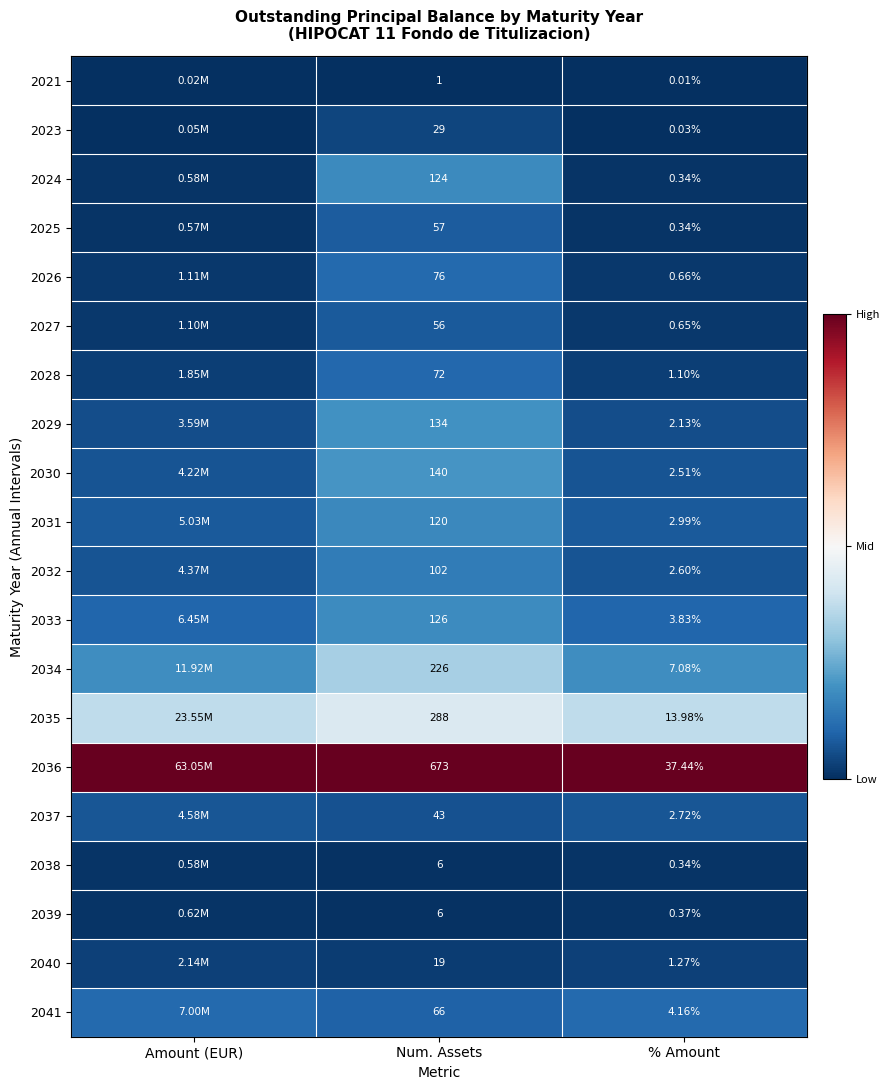

At which category is the sum across all series the highest?

Num. Assets